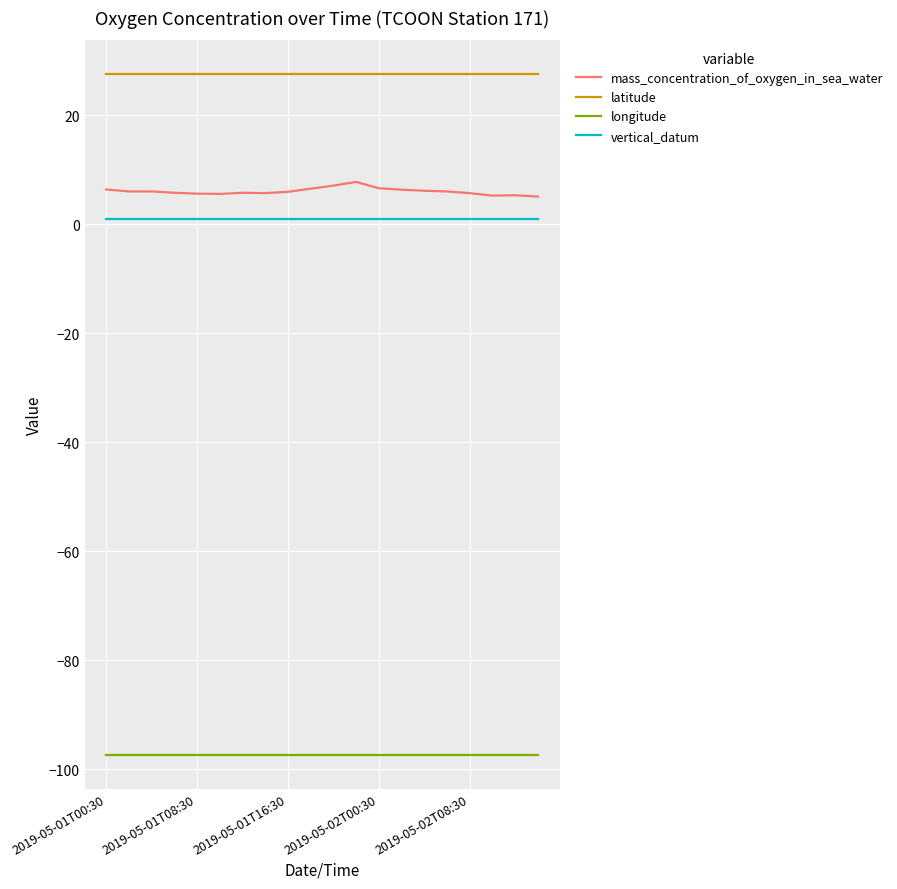

What is the highest value of the mass_concentration_of_oxygen_in_sea_water series?

7.8